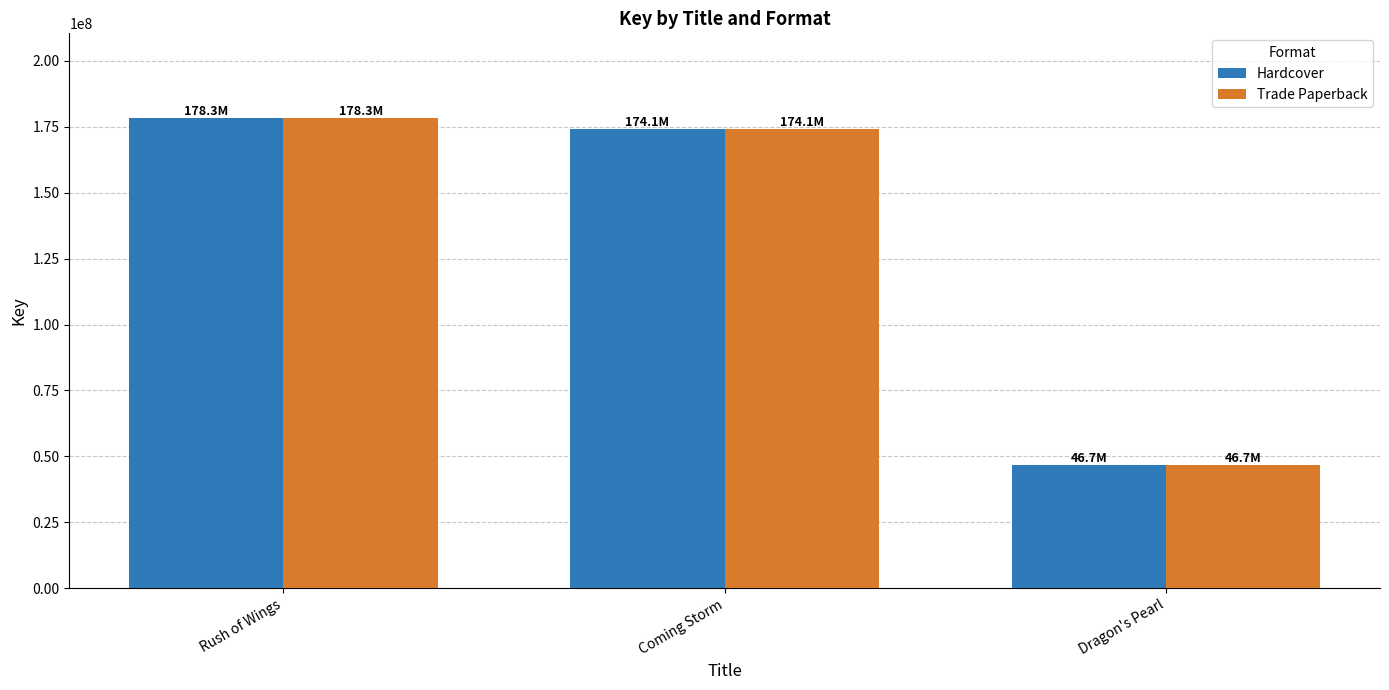

Count the number of categories in the chart.

3